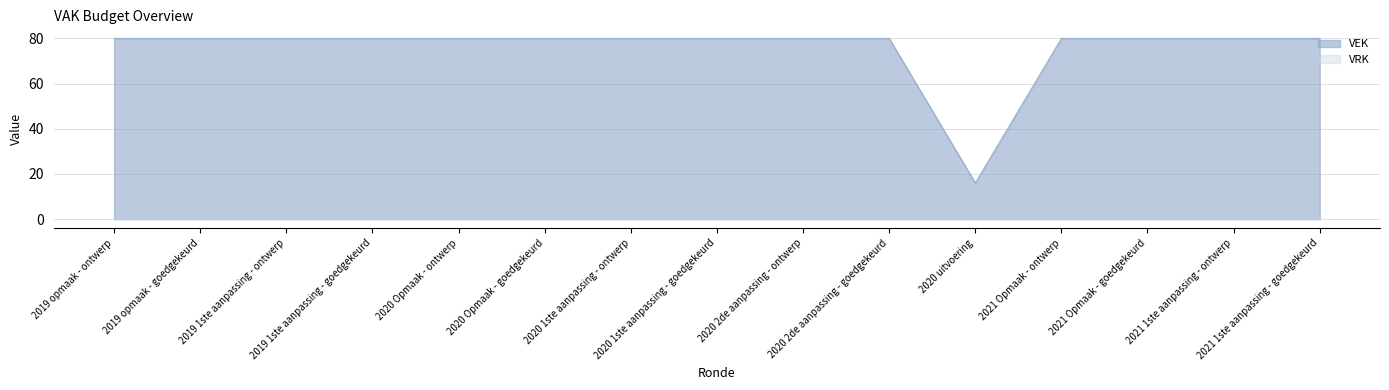

List the labels in order of value, largest first.

2019 opmaak - ontwerp, 2019 opmaak - goedgekeurd, 2019 1ste aanpassing - ontwerp, 2019 1ste aanpassing - goedgekeurd, 2020 Opmaak - ontwerp, 2020 Opmaak - goedgekeurd, 2020 1ste aanpassing - ontwerp, 2020 1ste aanpassing - goedgekeurd, 2020 2de aanpassing - ontwerp, 2020 2de aanpassing - goedgekeurd, 2021 Opmaak - ontwerp, 2021 Opmaak - goedgekeurd, 2021 1ste aanpassing - ontwerp, 2021 1ste aanpassing - goedgekeurd, 2020 uitvoering